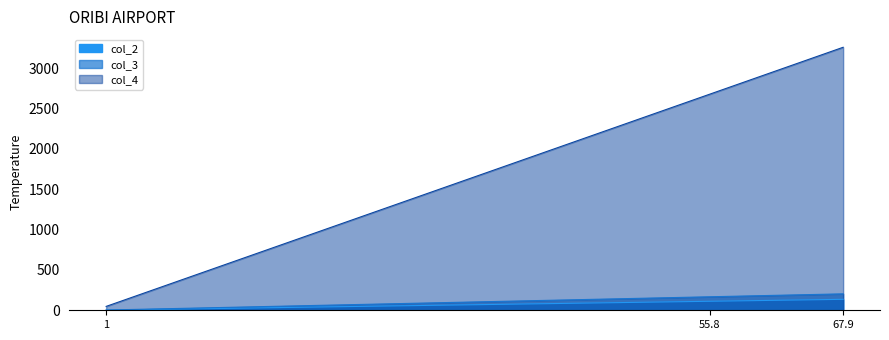

The col_4 series shows 3259.2 at 67.9. True or false?

True